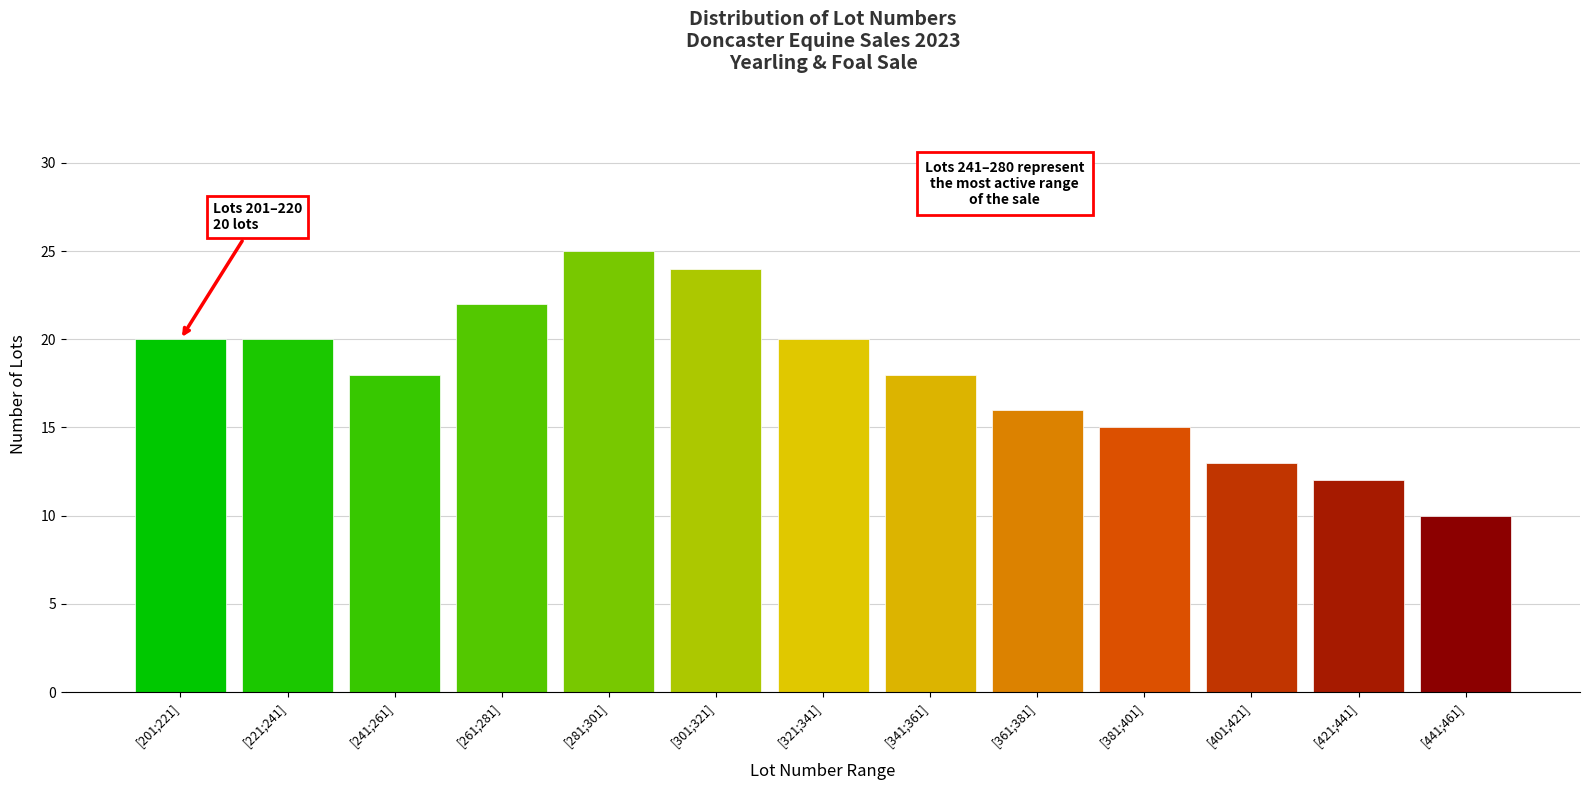

Reading left to right, extract all data points from this chart.

20	20	18	22	25	24	20	18	16	15	13	12	10